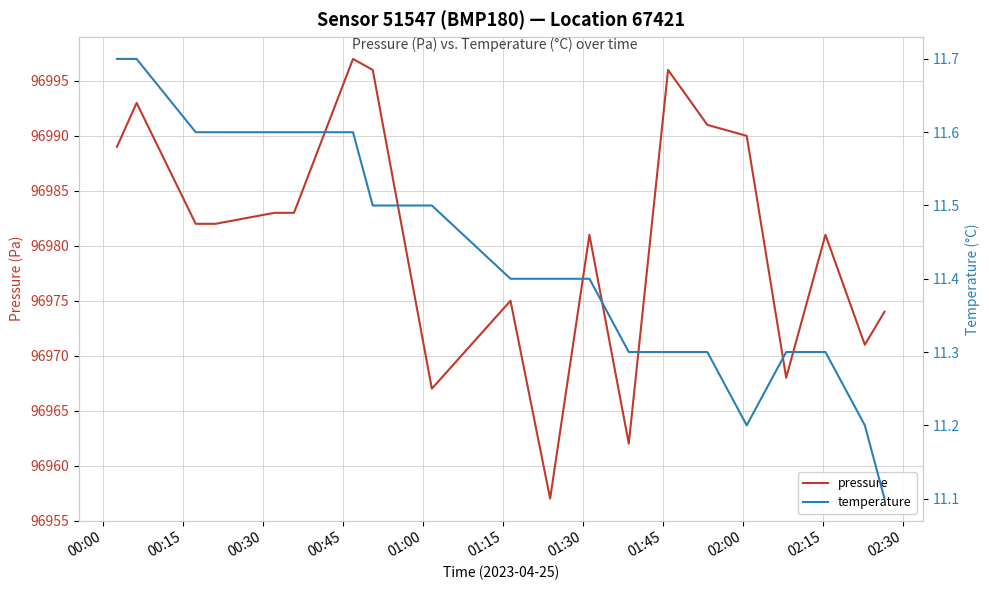

What is the maximum value for pressure?

96997